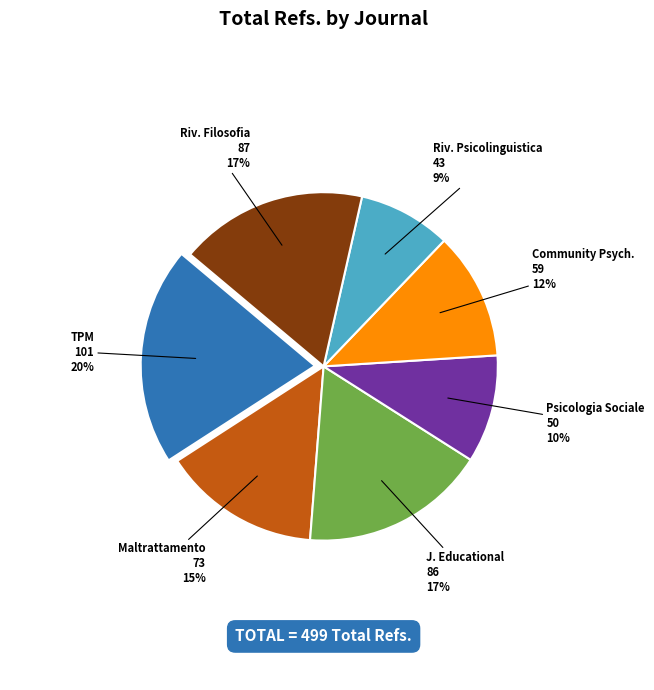

Does any single category account for the majority?

No